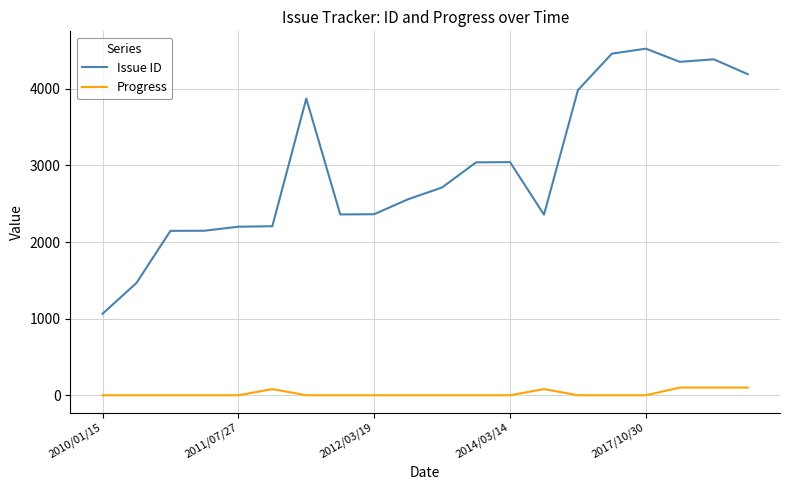

How many lines are shown in the chart?

2